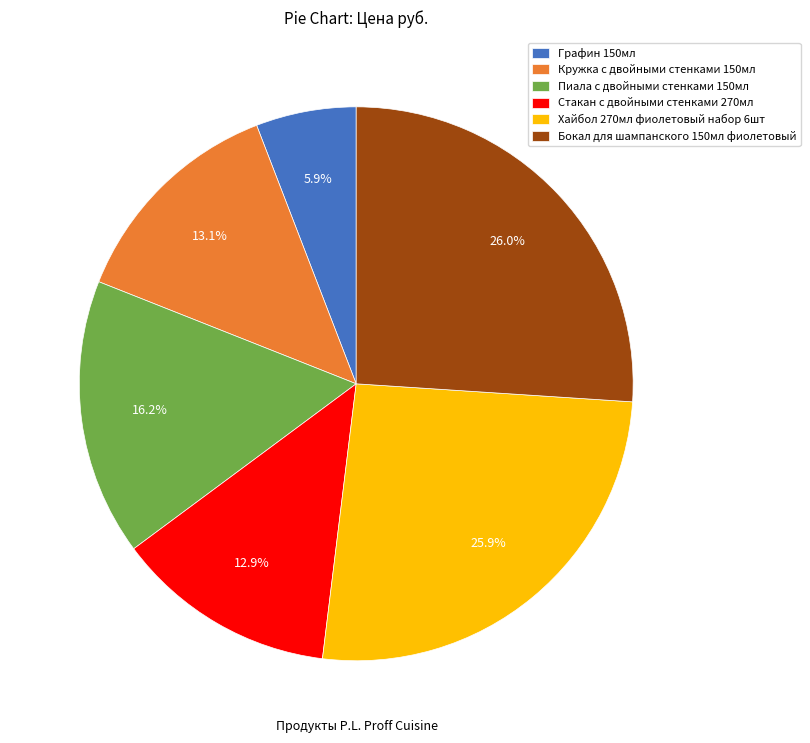

Which has a higher value, Хайбол 270мл фиолетовый набор 6шт or Пиала с двойными стенками 150мл?

Хайбол 270мл фиолетовый набор 6шт